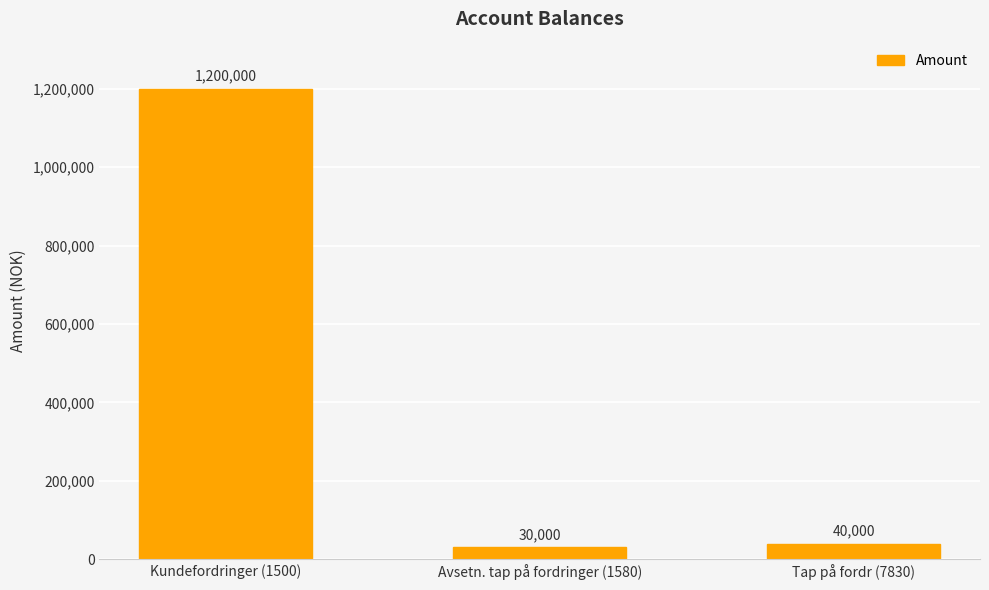

Reading left to right, transcribe all the data shown in this chart.

Kundefordringer (1500)=1200000	Avsetn. tap på fordringer (1580)=30000	Tap på fordr (7830)=40000